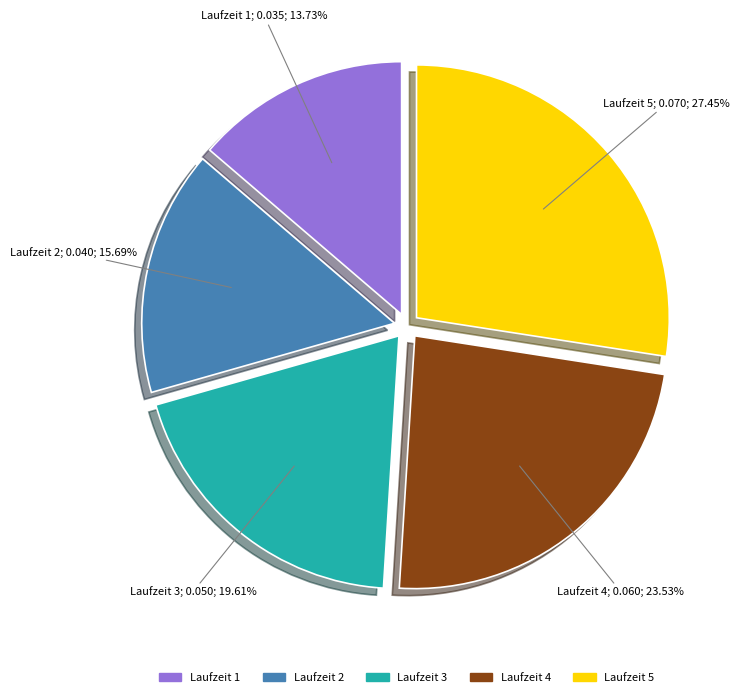

How much of the chart is everything except Laufzeit 2?

84.3%